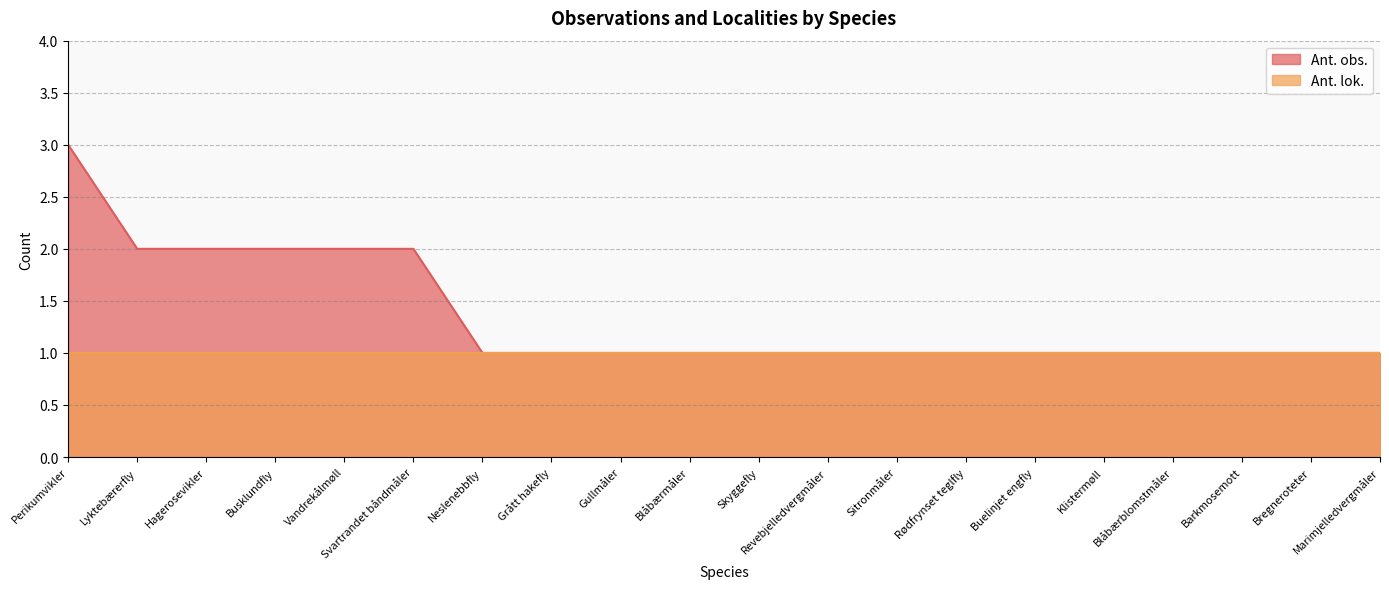

Count the values in the range 1 to 2.

19